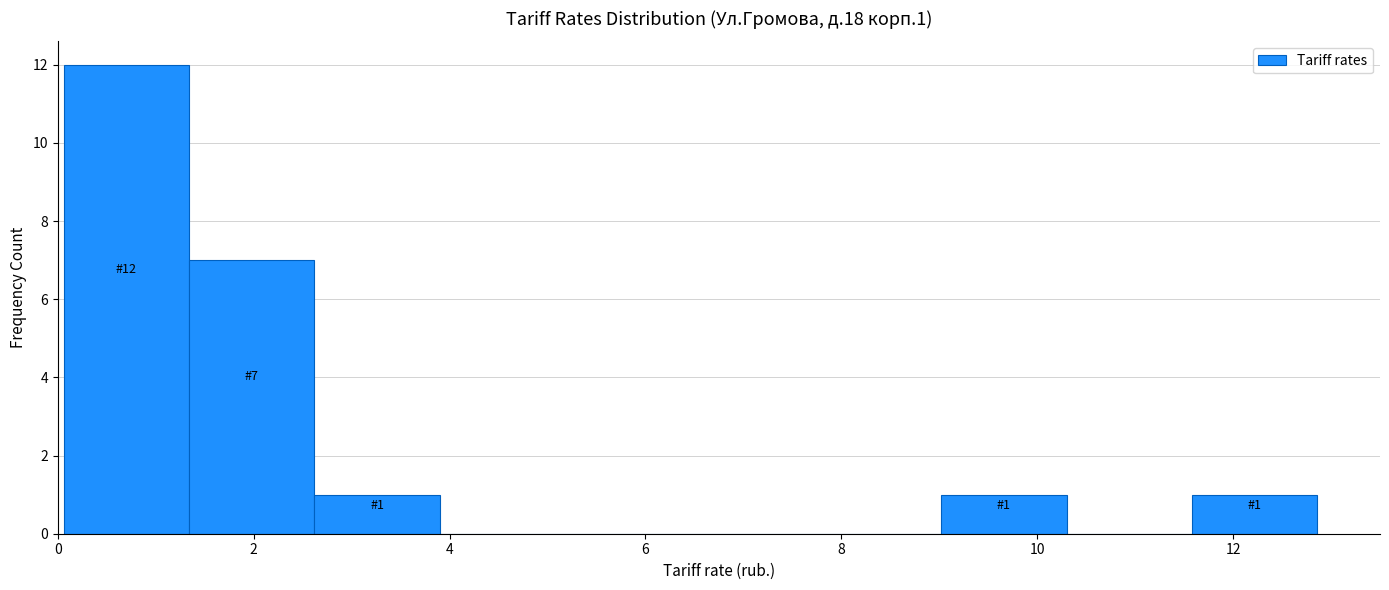

Which range on the x-axis has the tallest bar?

0.06 to 1.34